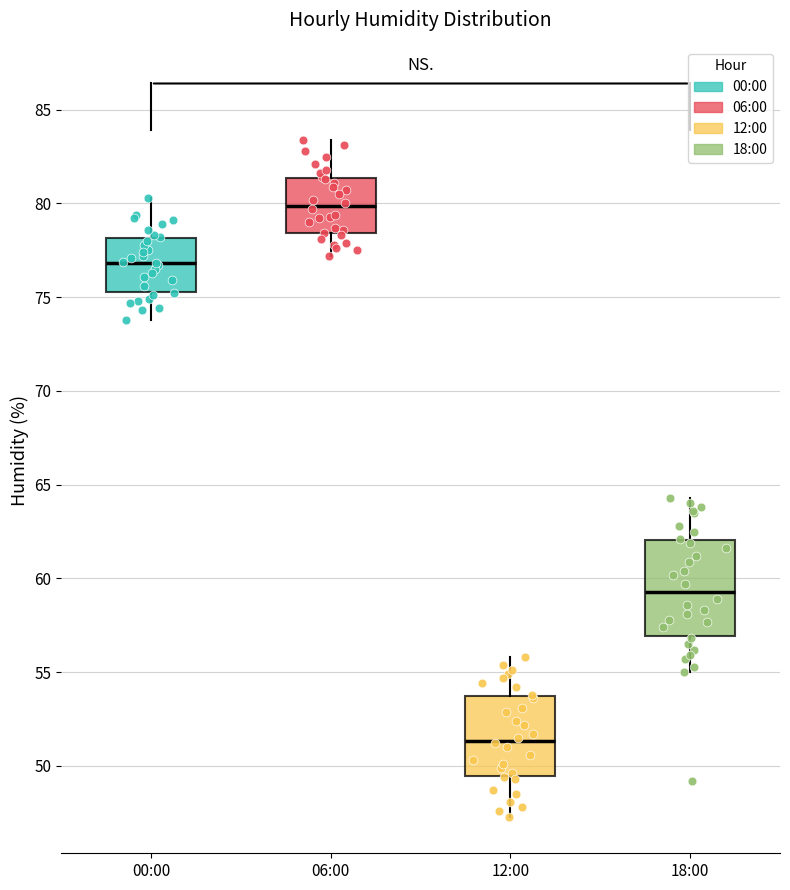

Reading left to right, read every box against the y-axis: the position of its median line, the range the box covers, and the ends of its whiskers. The values are not printed on the chart, so give them approximately, as read against the axis.

00:00: median 77.0, box 75.5 to 78.0, whiskers 74.0 to 80.5
06:00: median 80.0, box 78.5 to 81.5, whiskers 77.0 to 83.5
12:00: median 51.5, box 49.5 to 54.0, whiskers 47.5 to 56.0
18:00: median 59.5, box 57.0 to 62.0, whiskers 55.0 to 64.5